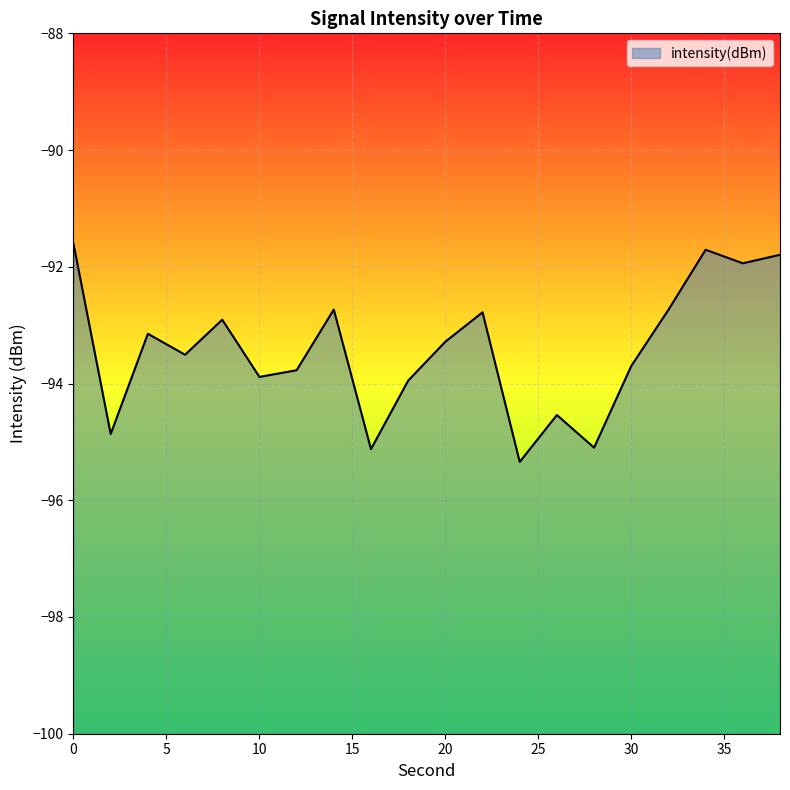

What is the value of the 1st point from the left?

-91.6